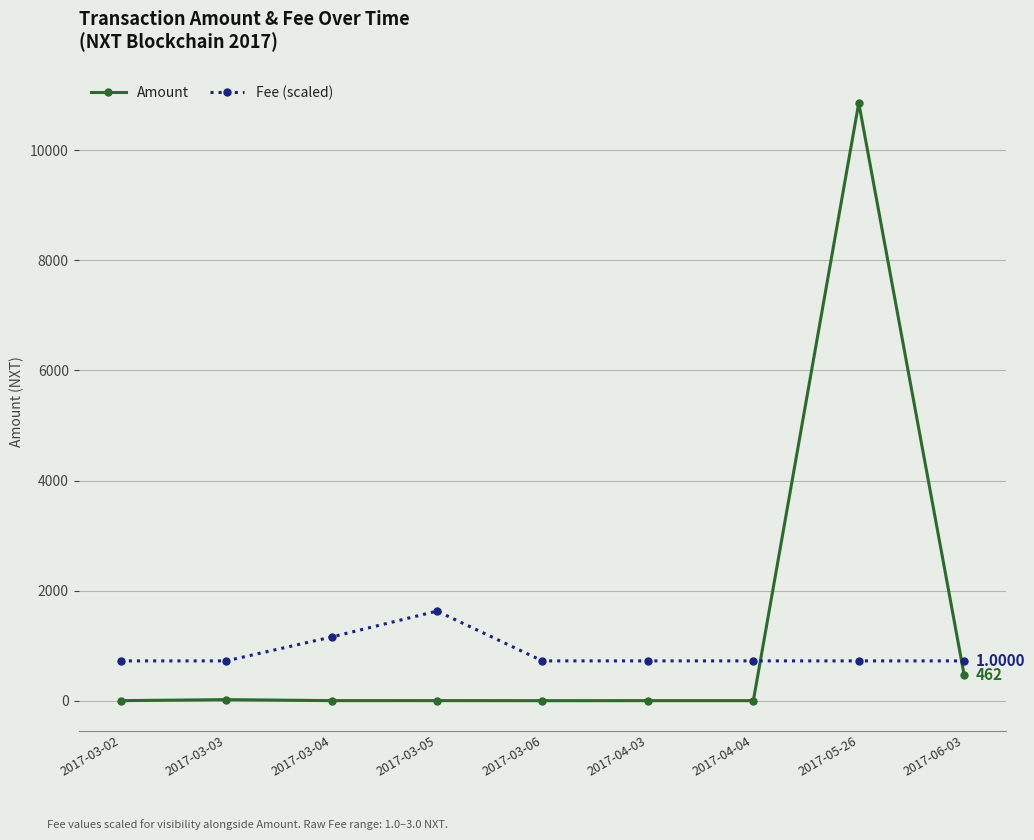

What is the greatest value displayed?

10861.5